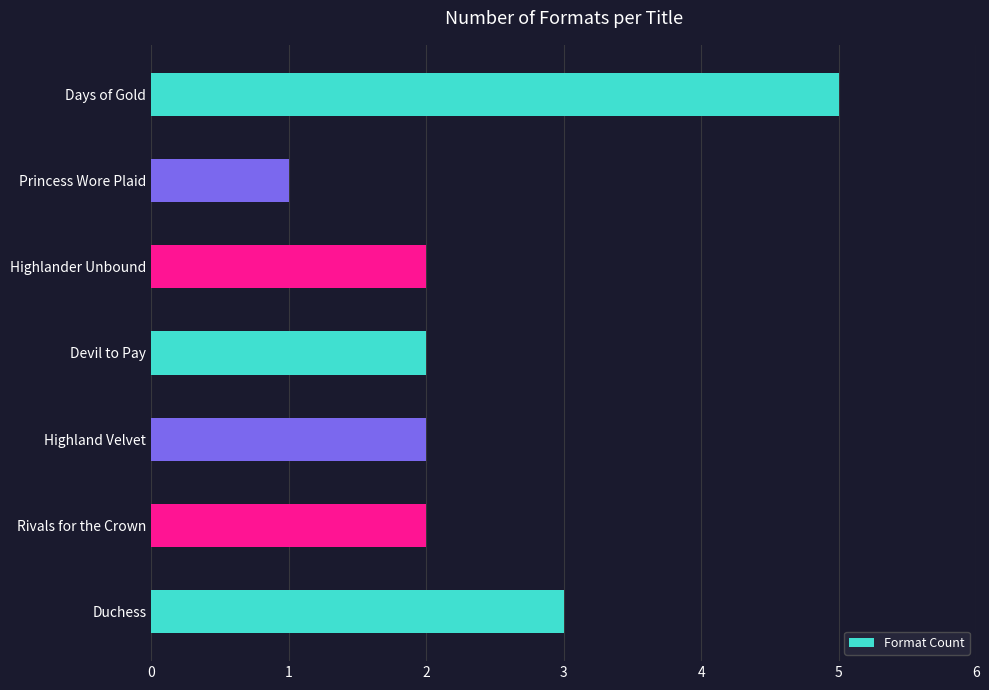

How many categories are shown in the chart?

7